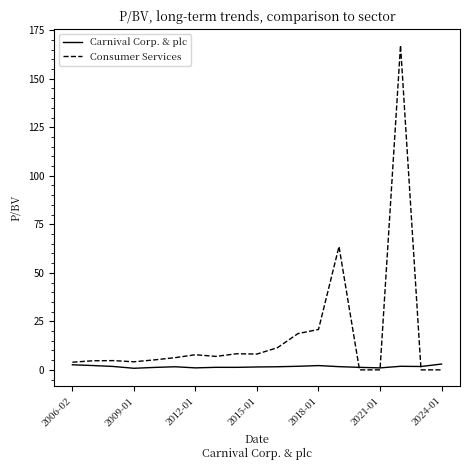

What is the difference between the maximum and minimum values in the Consumer Services series?

167.2